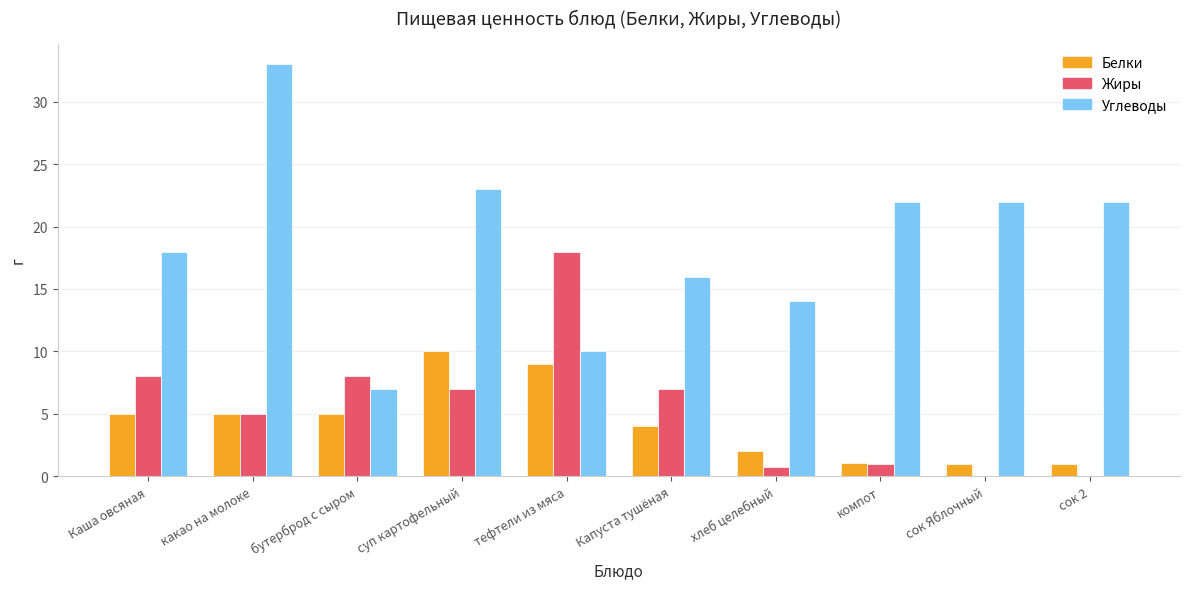

How many data points does each series have?

10